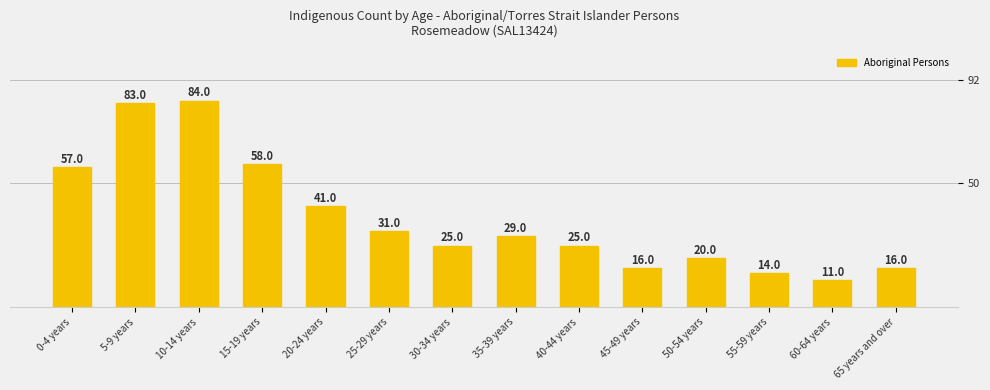

List the labels in order of value, smallest first.

60-64 years, 55-59 years, 45-49 years, 65 years and over, 50-54 years, 30-34 years, 40-44 years, 35-39 years, 25-29 years, 20-24 years, 0-4 years, 15-19 years, 5-9 years, 10-14 years